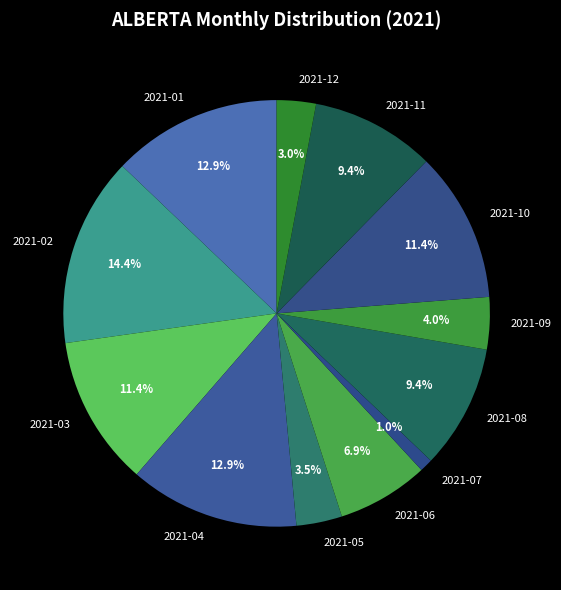

Does any single category account for the majority?

No